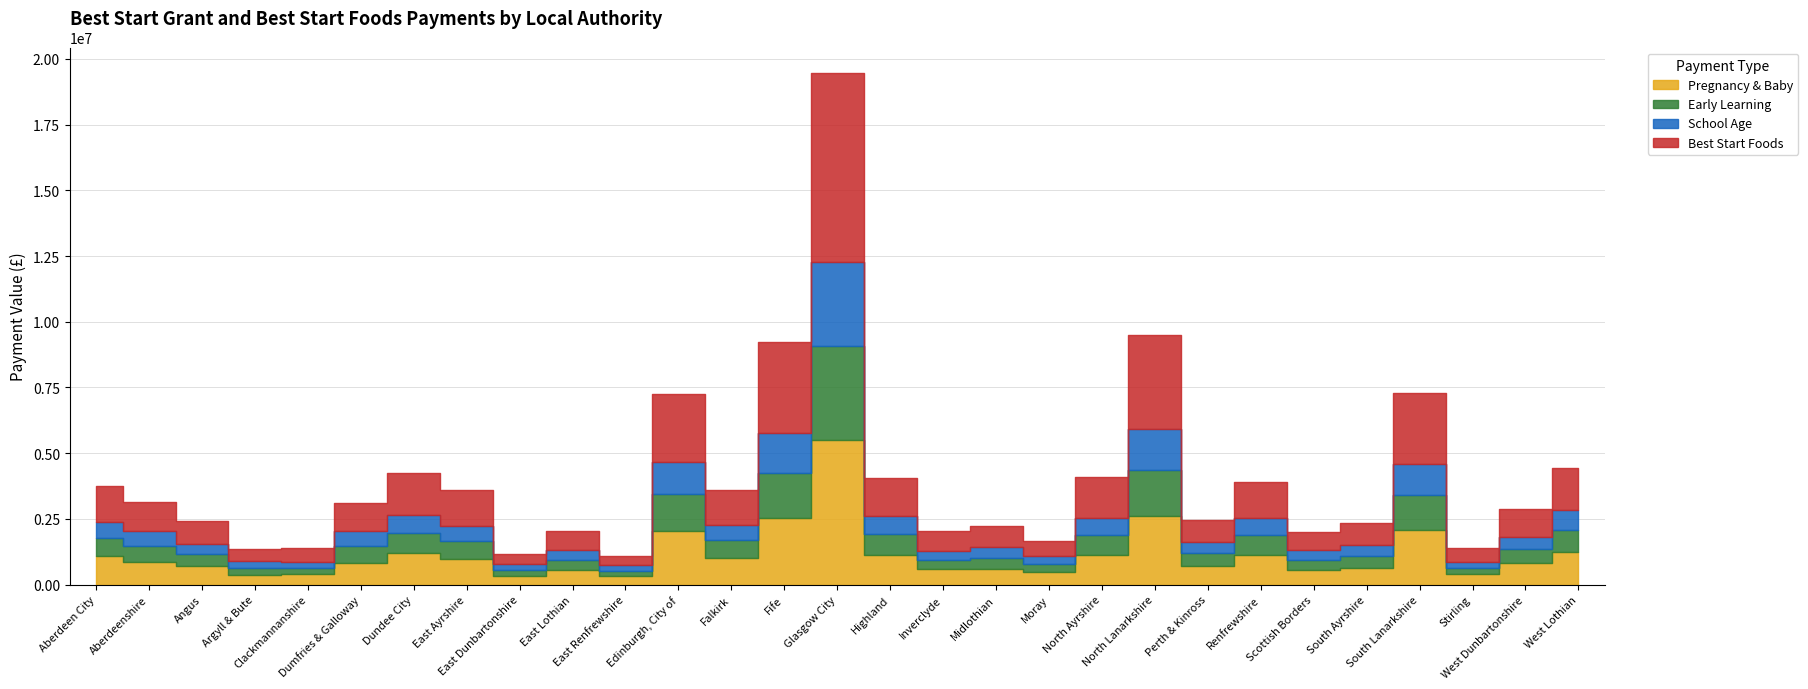

What is the value of the Pregnancy & Baby point at the 20th from the left?

1128004